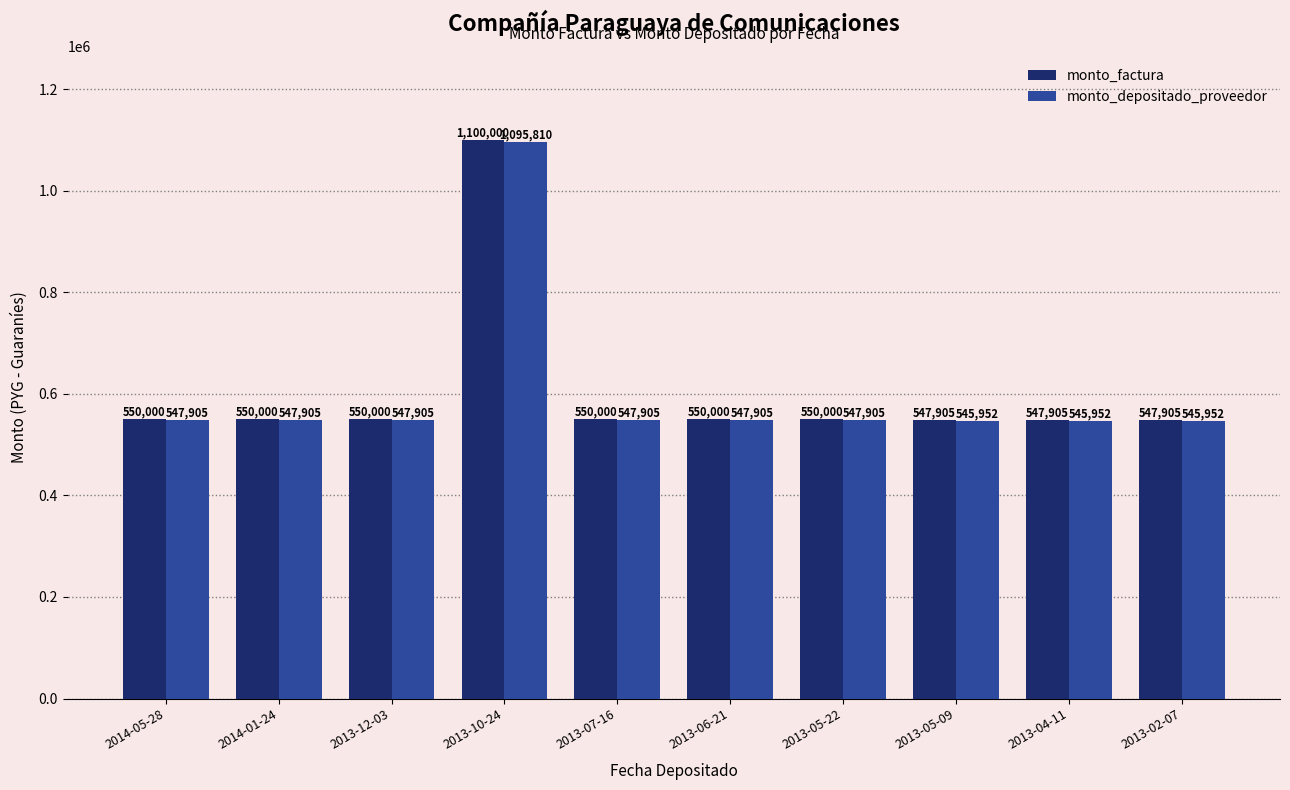

What is the sum of the monto_depositado_proveedor values at 2013-02-07 and 2013-05-09?

1091904